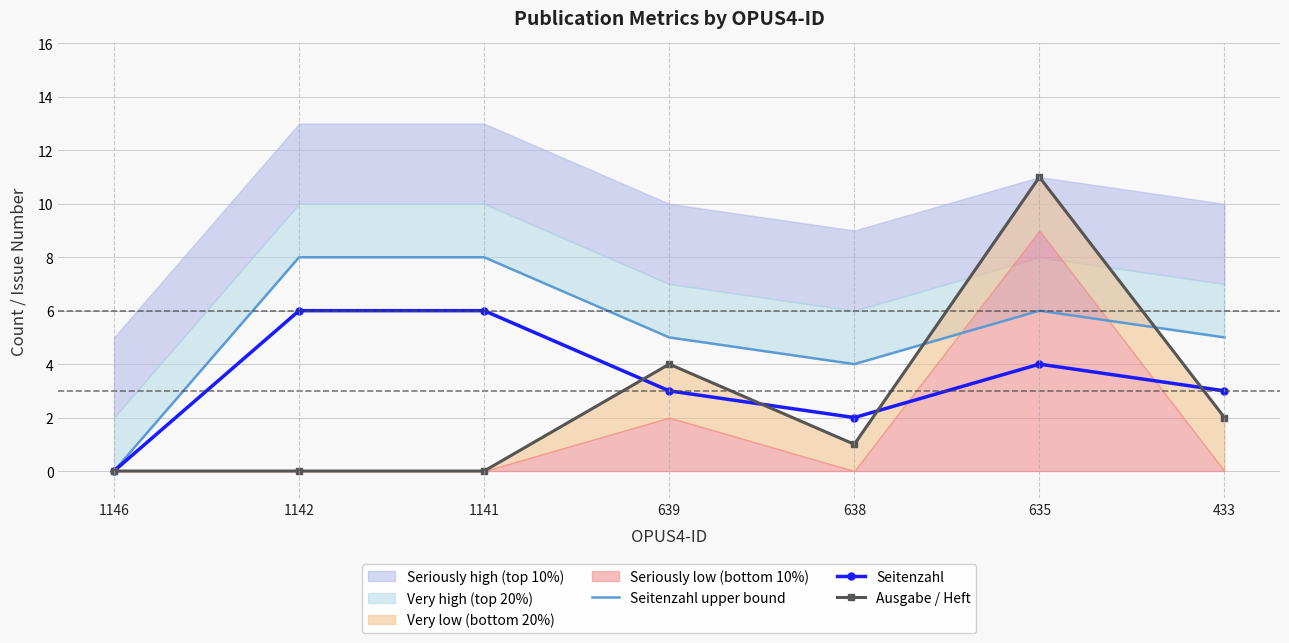

What is the value of the Ausgabe / Heft point at the 4th from the left?

4